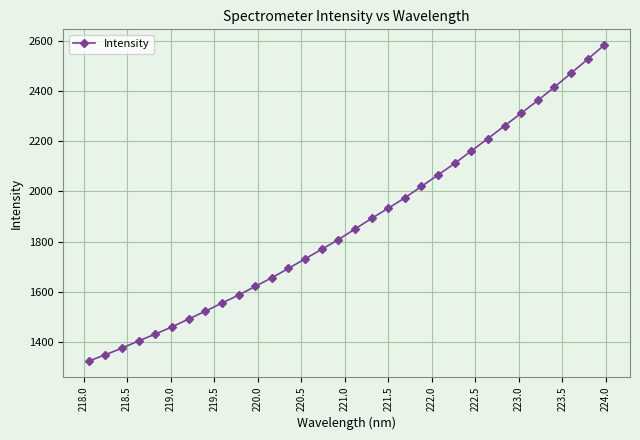

What is the maximum value shown in the chart?

2583.8